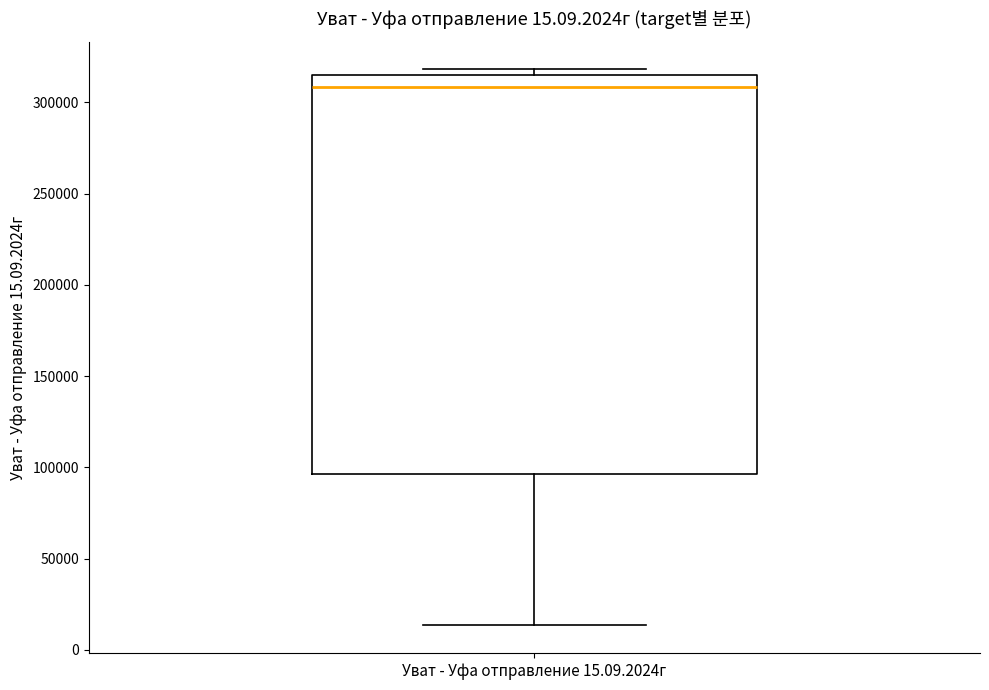

Where does the lower whisker of the box for Уват - Уфа отправление 15.09.2024г end on the y-axis? The values are not printed on the chart, so give them approximately, as read against the axis.

15000